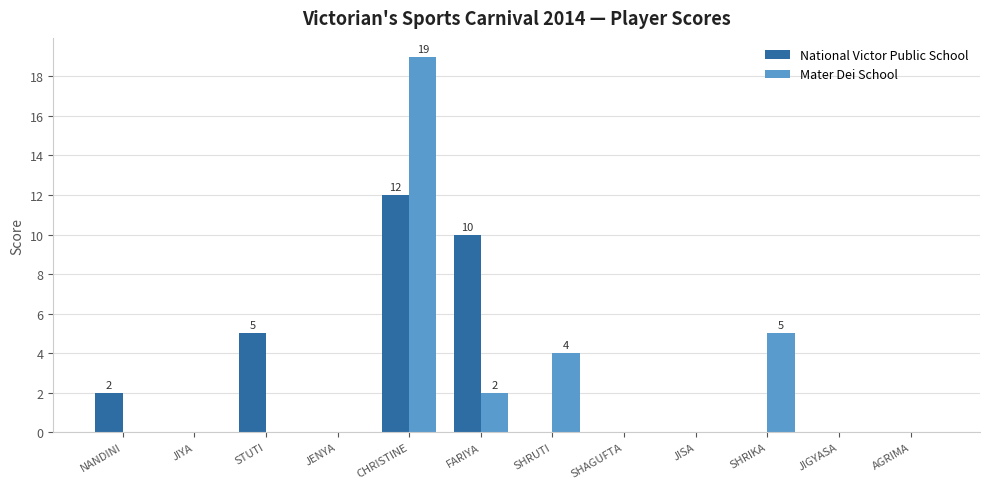

Are the bars horizontal?

No